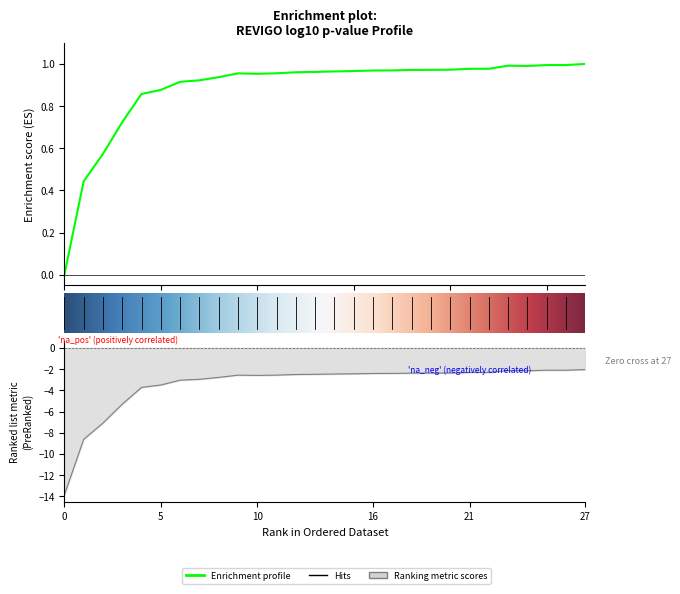

How many interior local peaks (higher than both neighbors) does the data have?

2